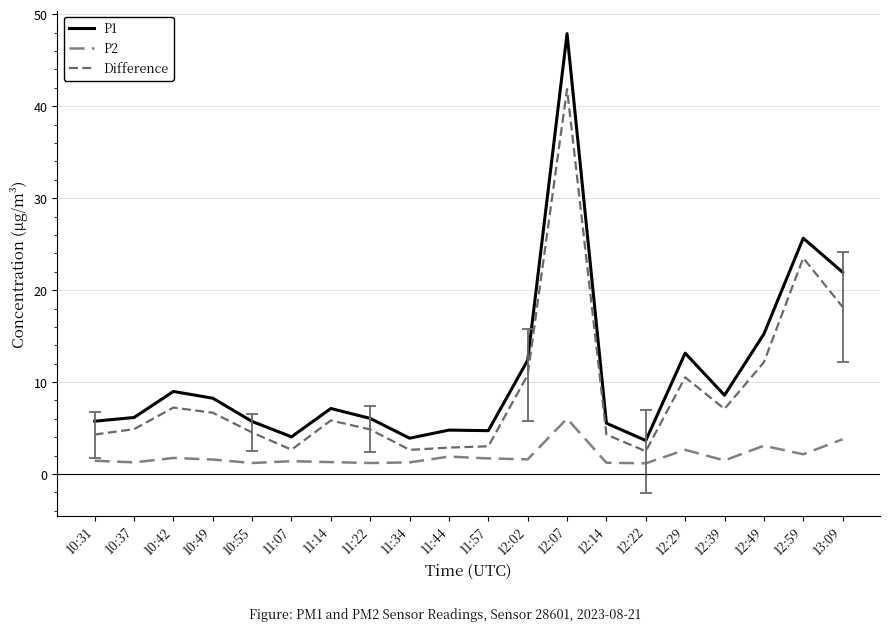

What is the label of the 4th point from the right?

12:39